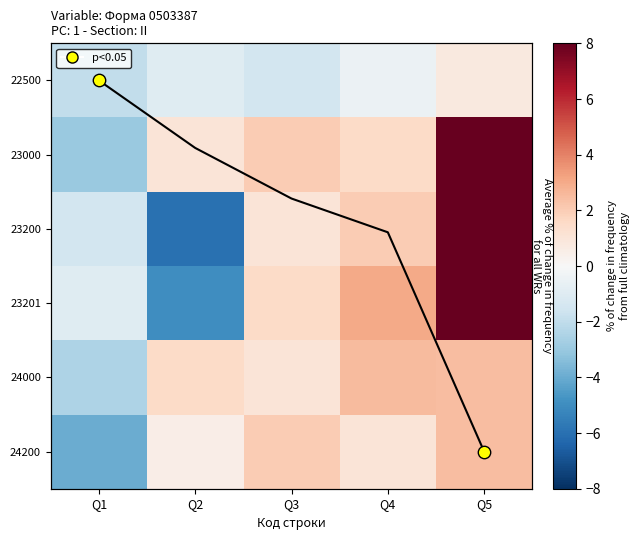

Rank the categories by 23201 value from highest to lowest.

Q5, Q4, Q3, Q1, Q2